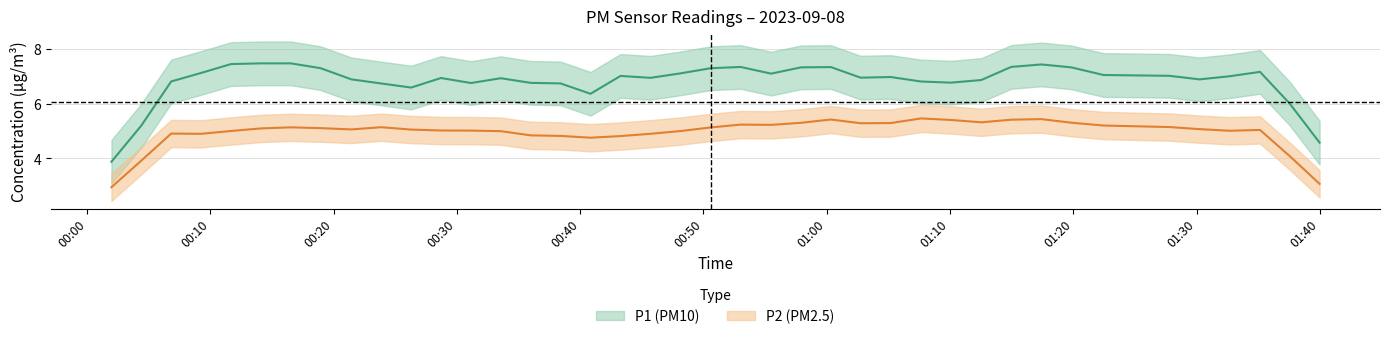

True or false: P2 and P1 intersect in this chart.

False